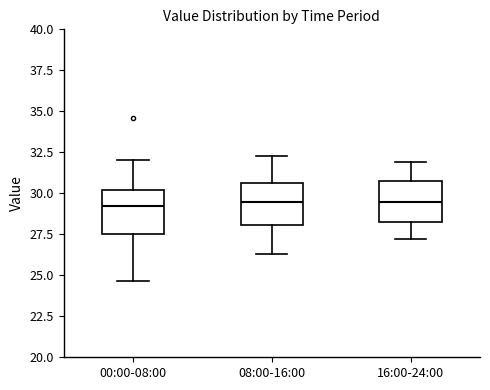

Where does the median line of the box for 00:00-08:00 sit on the y-axis? The values are not printed on the chart, so give them approximately, as read against the axis.

29.0